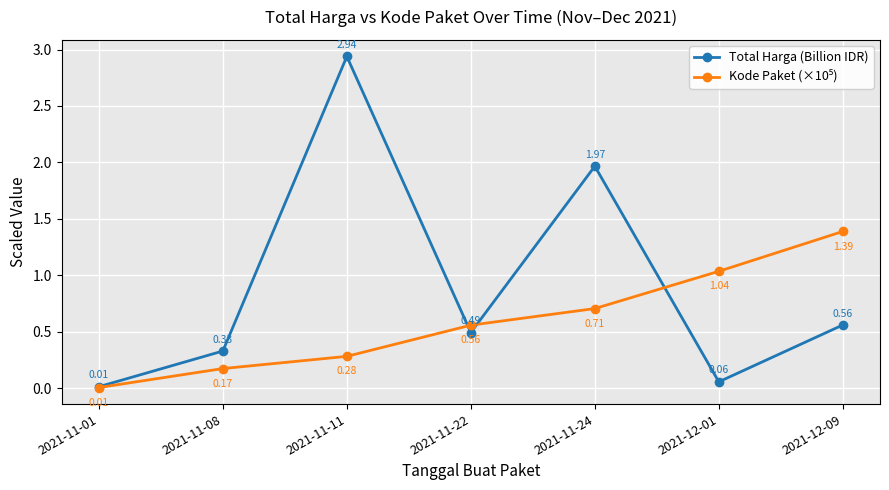

Rank the categories by Total Harga (Billion IDR) value from lowest to highest.

2021-11-01, 2021-12-01, 2021-11-08, 2021-11-22, 2021-12-09, 2021-11-24, 2021-11-11